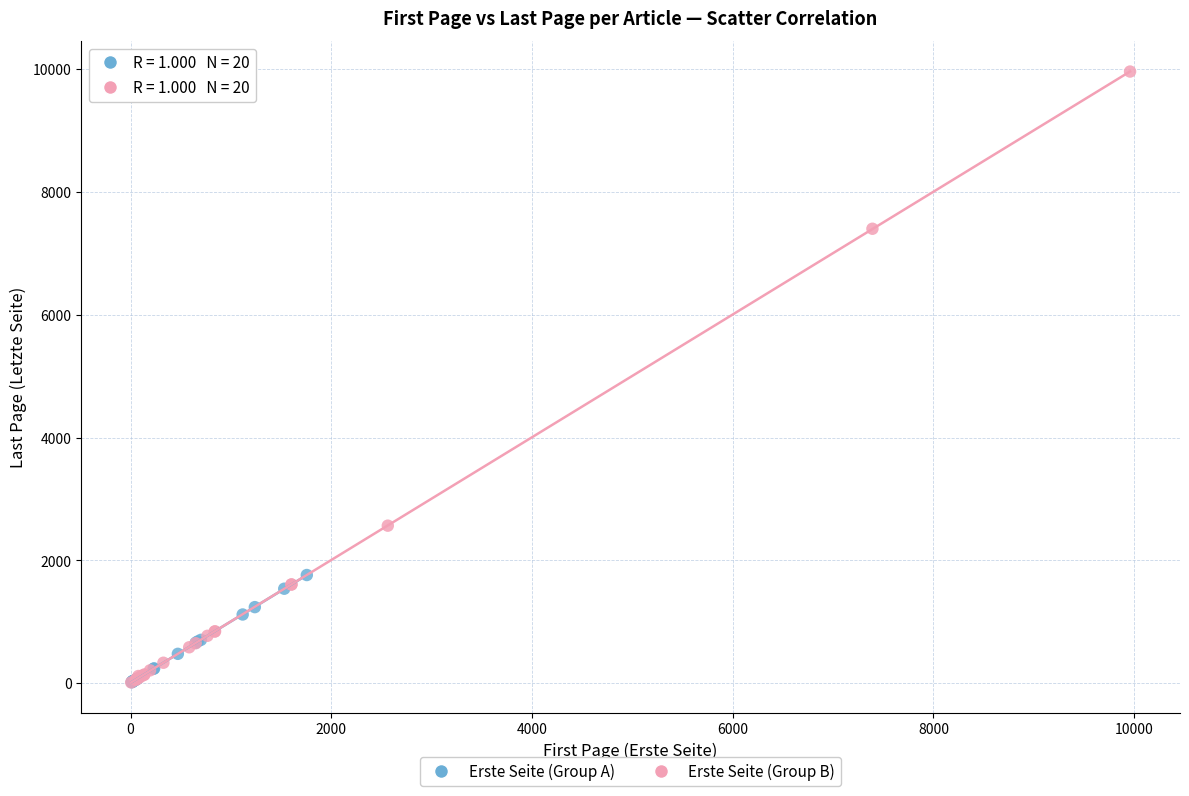

Which series contains the highest Y value?

Erste Seite (Group B)